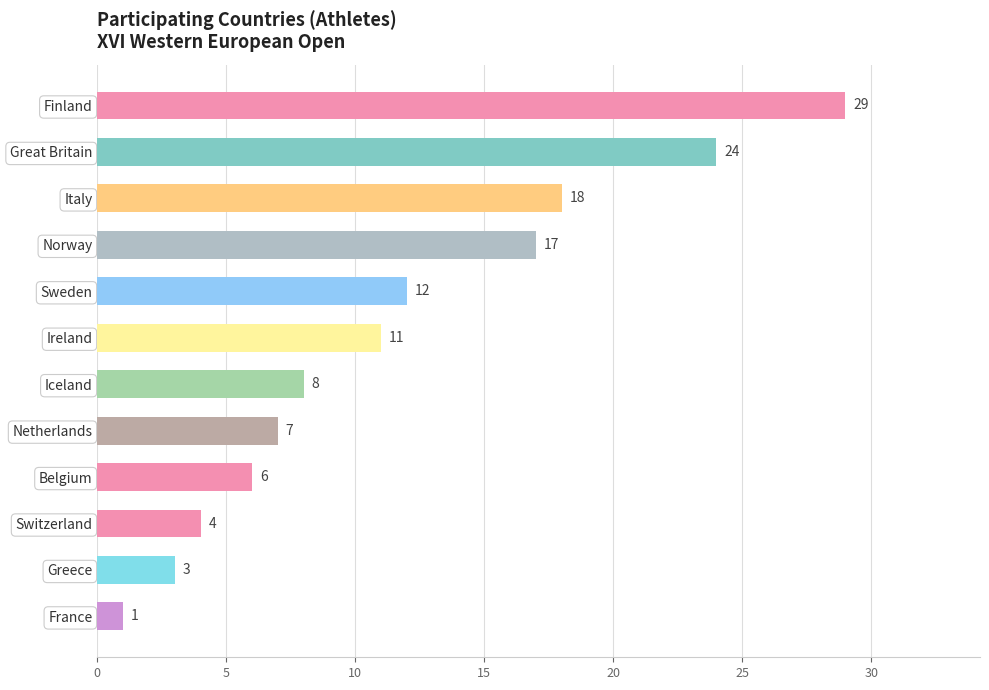

The value at Greece is 5. True or false?

False